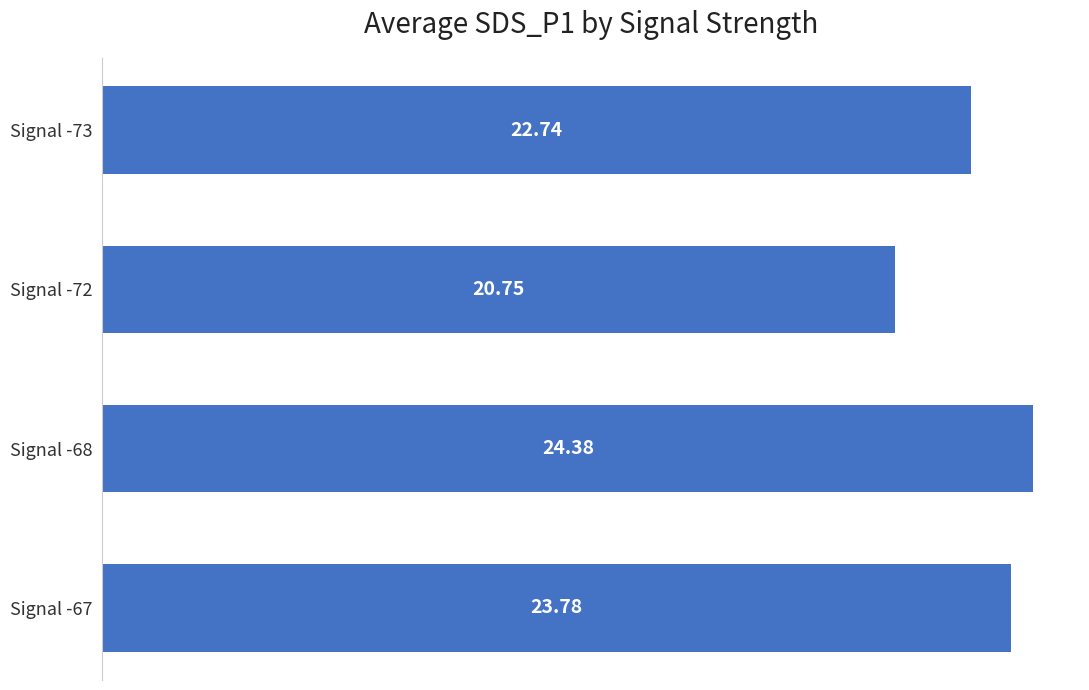

What is the ratio of the value at Signal -67 to the value at Signal -73?

1.0